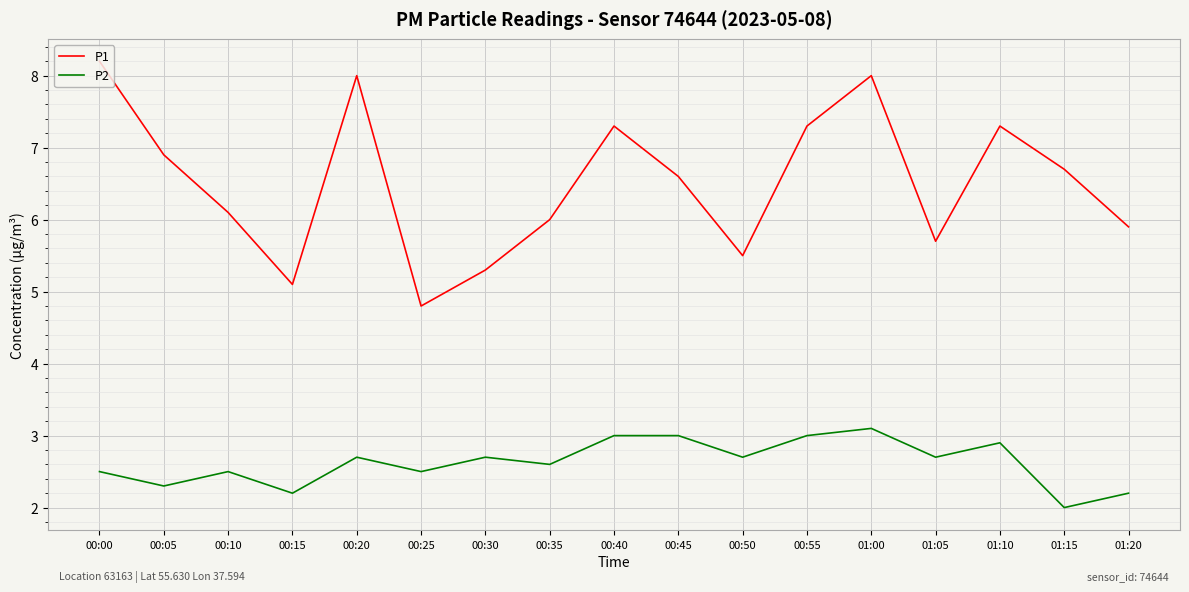

How many lines are shown in the chart?

2